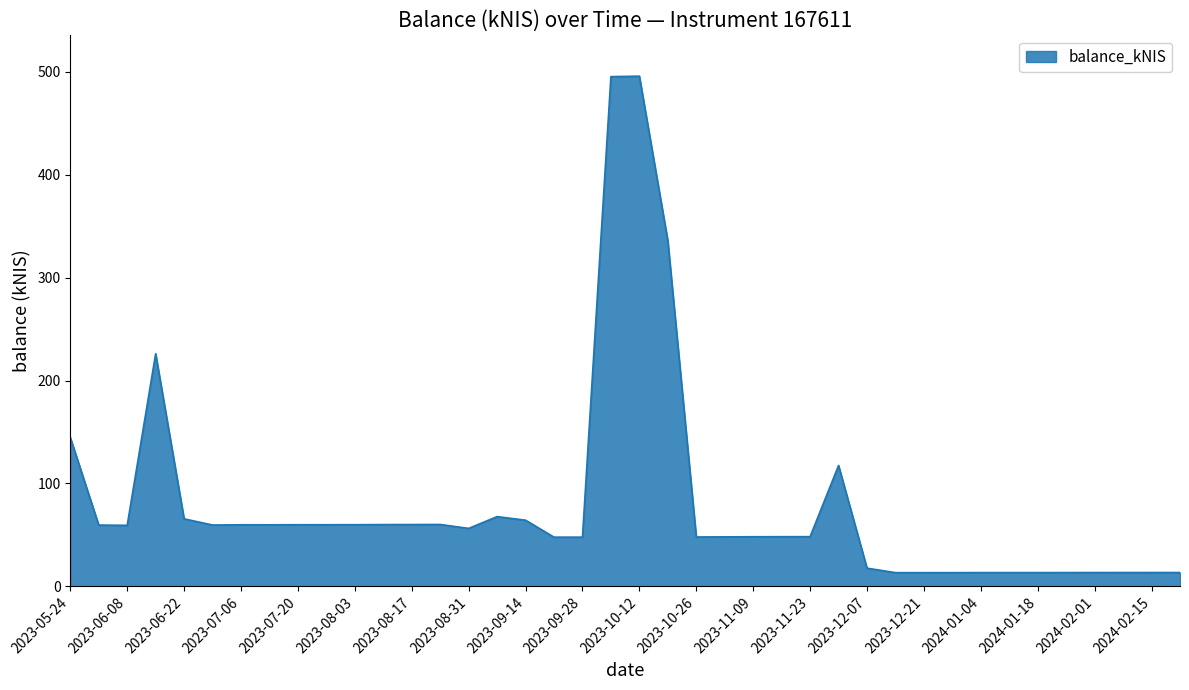

What is the maximum value shown in the chart?

495.9